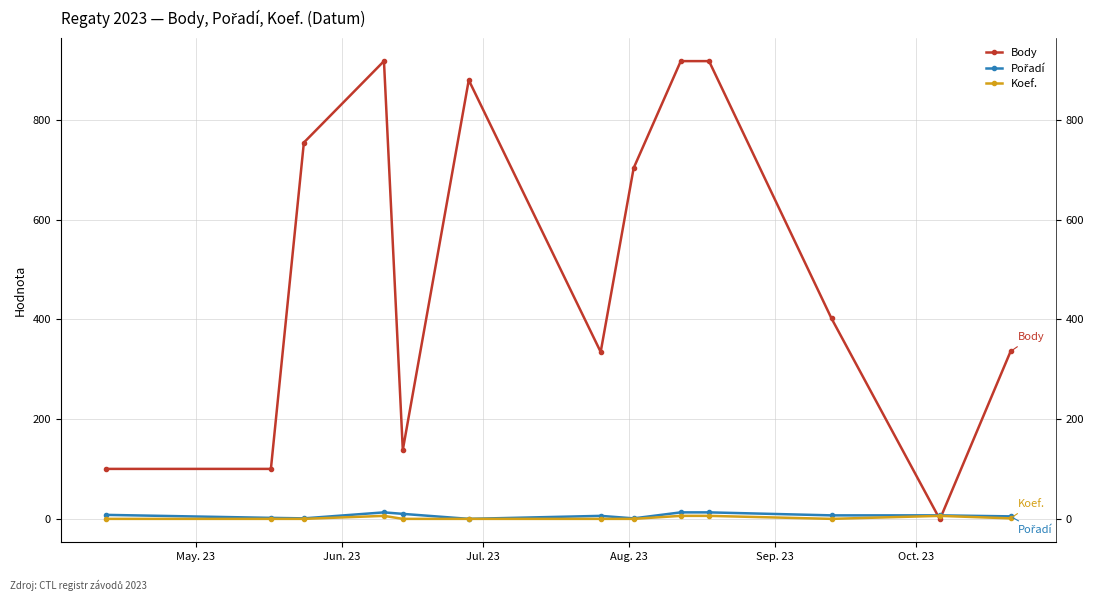

What is the highest value of the Koef. series?

7